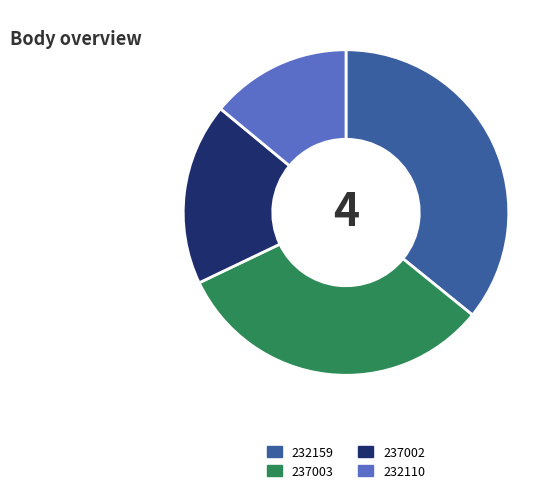

Rank the categories by value from lowest to highest.

232110, 237002, 237003, 232159